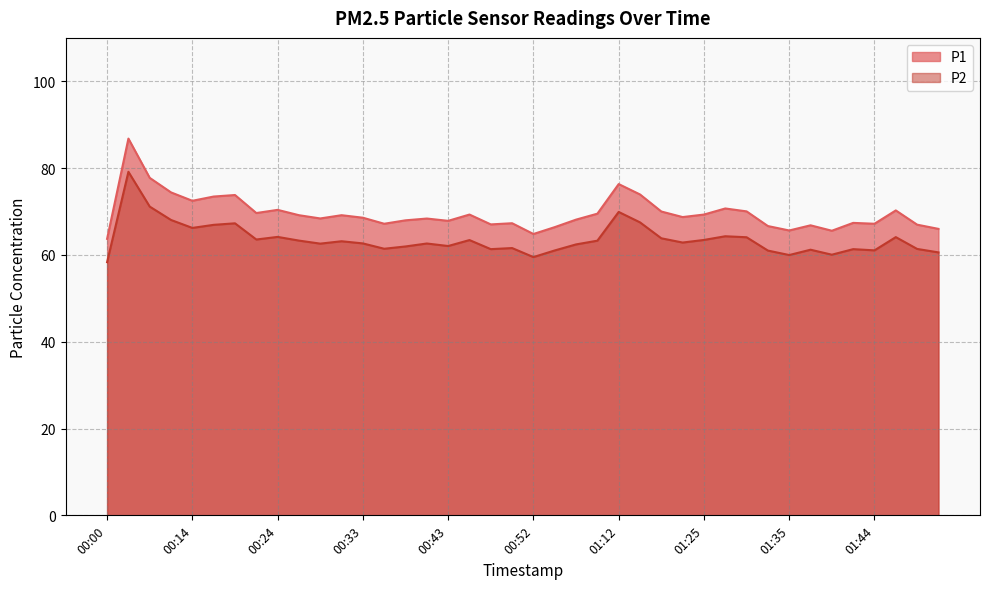

What is the average value of the P2 series?

63.6